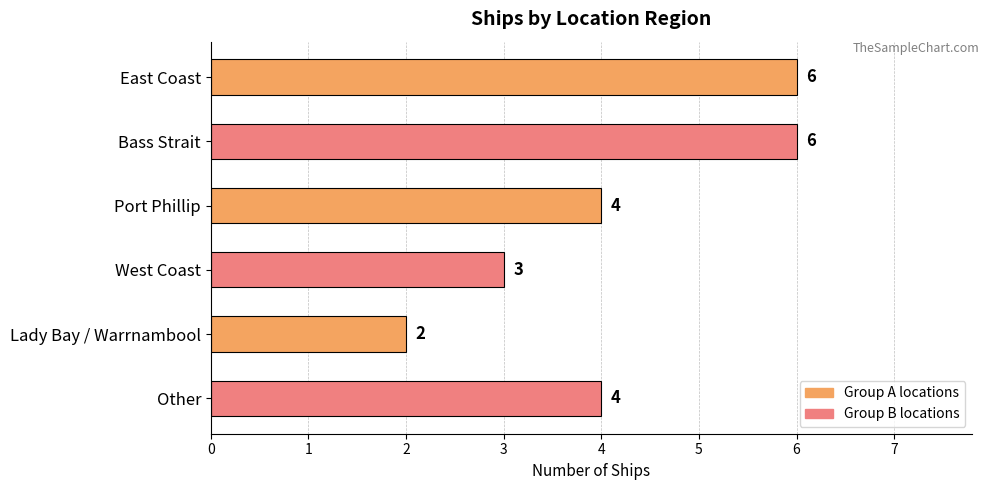

What is the change in value from East Coast to Lady Bay / Warrnambool?

-4